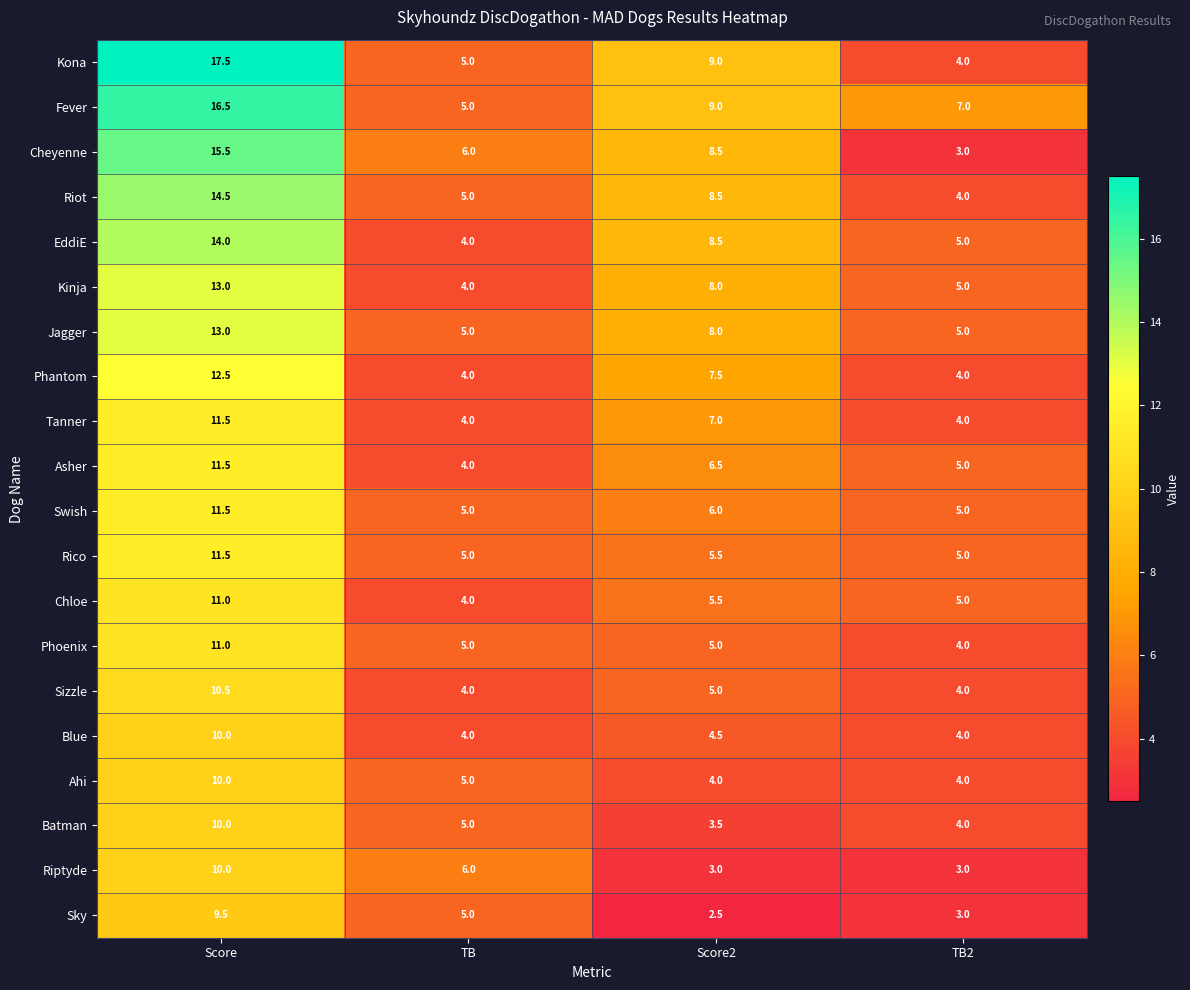

Is it true that Jagger equals 3.4 at TB?

False